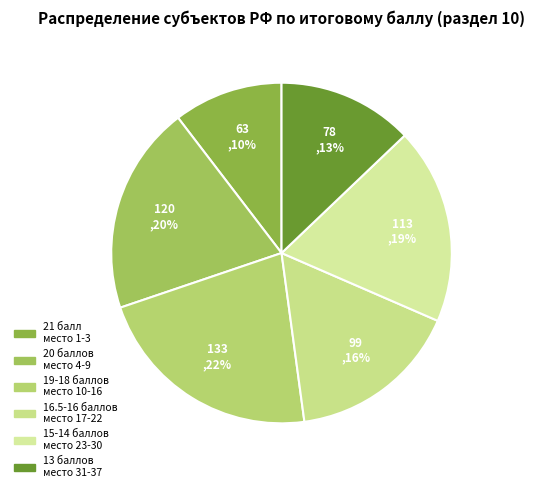

How many segments does this pie chart have?

6